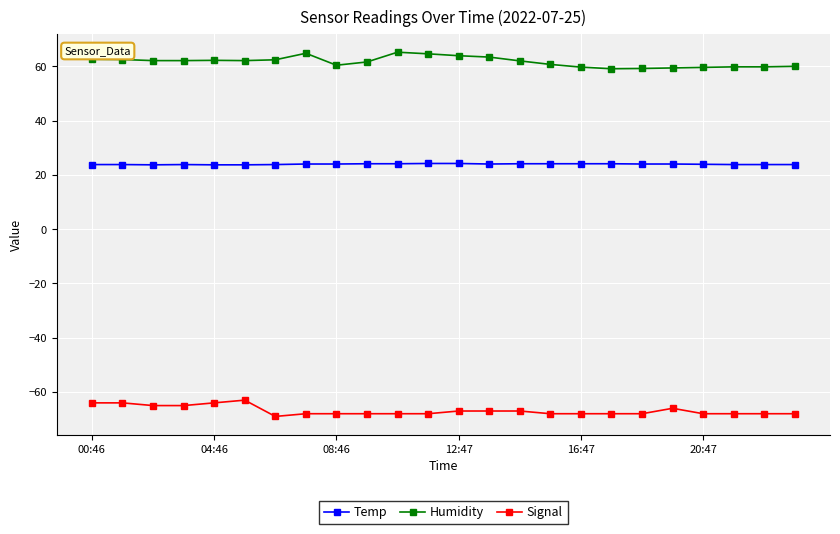

What is the value of the Signal point at the 8th from the left?

-68.0